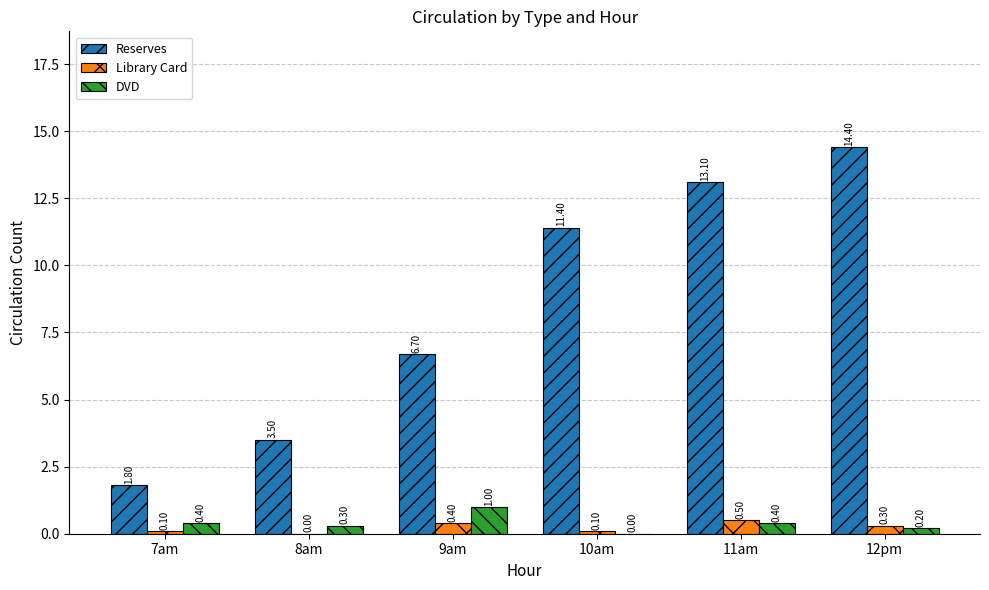

What is the maximum value shown in the chart?

14.4